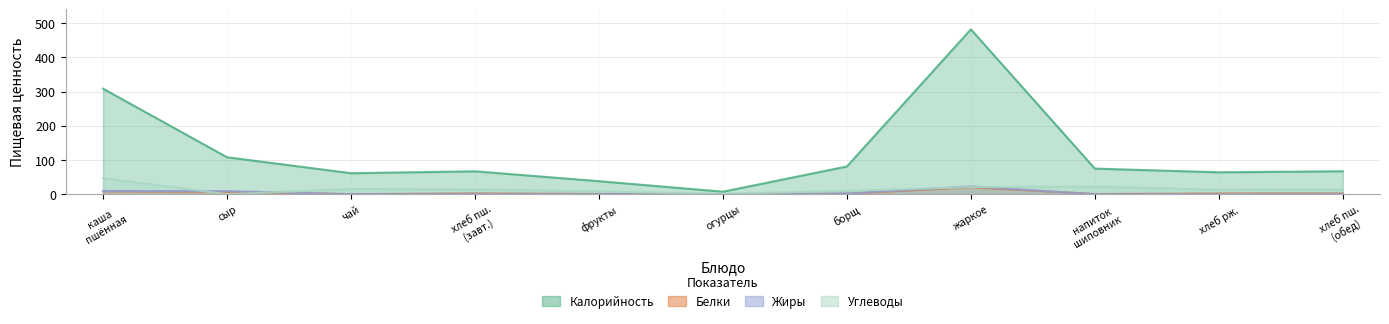

Rank the categories by Белки value from lowest to highest.

чай, огурцы, напиток шиповник, фрукты, борщ, хлеб рж., хлеб пш. (завт.), хлеб пш. (обед), сыр, каша пшённая, жаркое